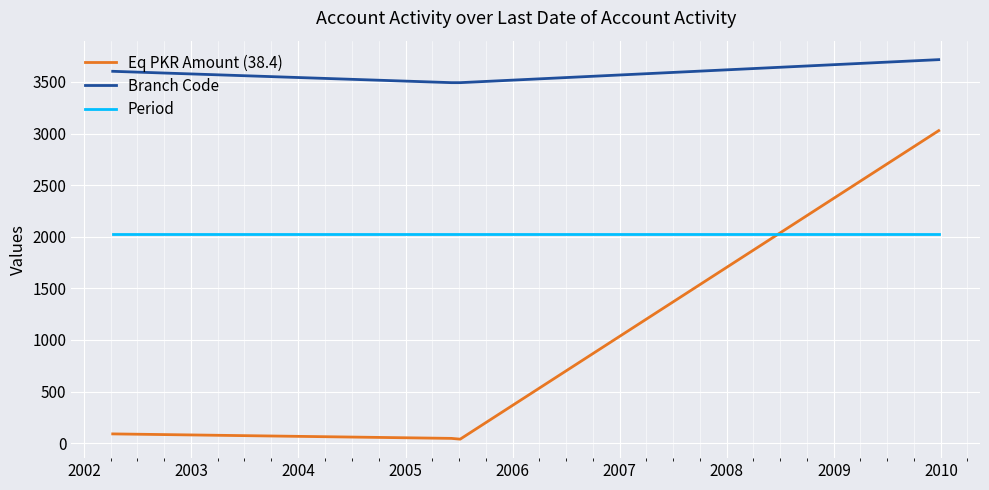

Which series has the largest total across all categories?

Branch Code